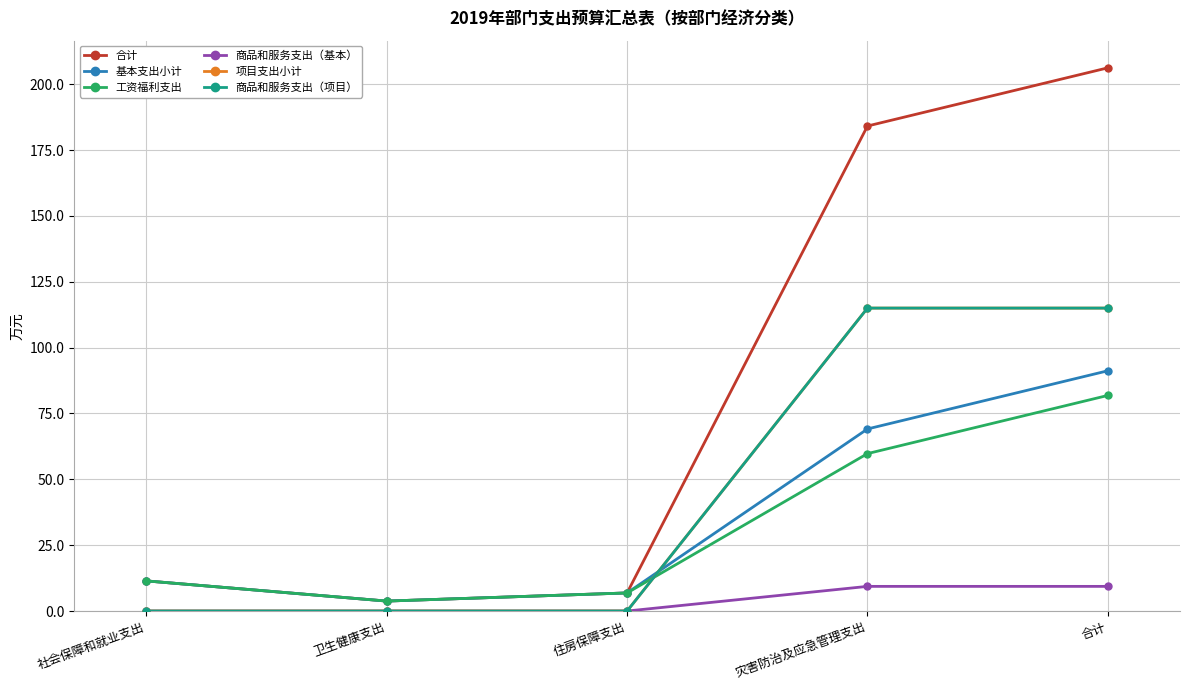

At which category is the sum across all series the highest?

合计